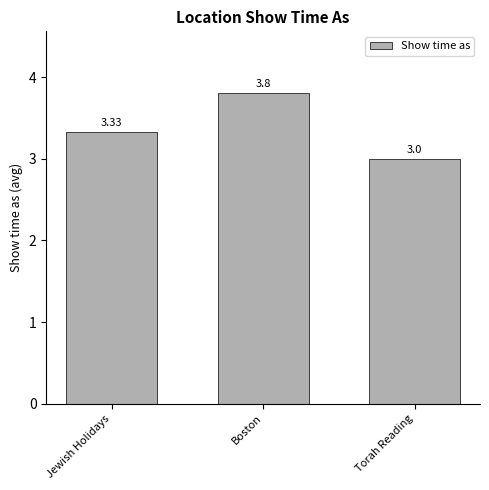

List the labels in order of value, smallest first.

Torah Reading, Jewish Holidays, Boston